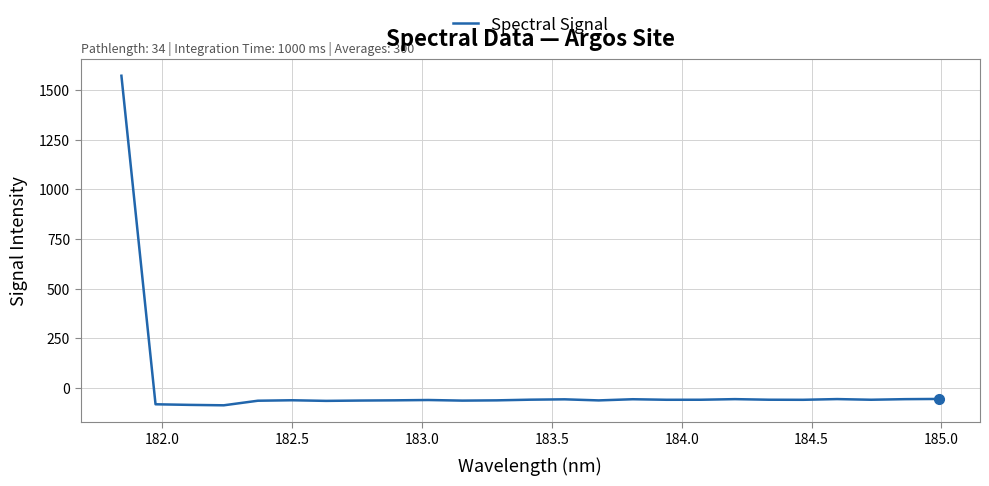

What is the smallest value displayed?

-86.2